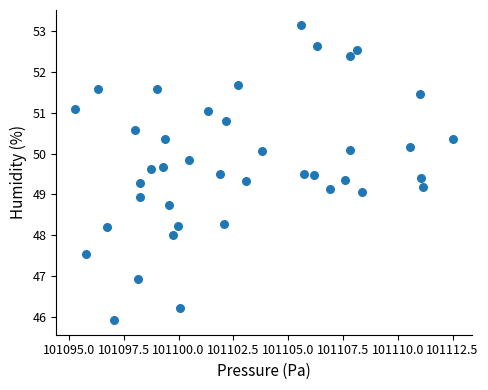

What is the range of X values (max minus min)?

17.2